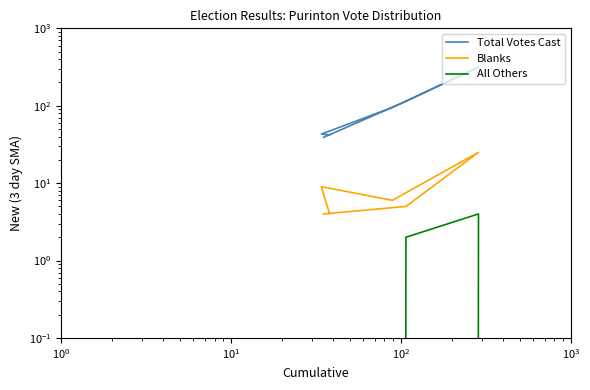

True or false: Total Votes Cast has more than 2 points higher than both neighbors.

False